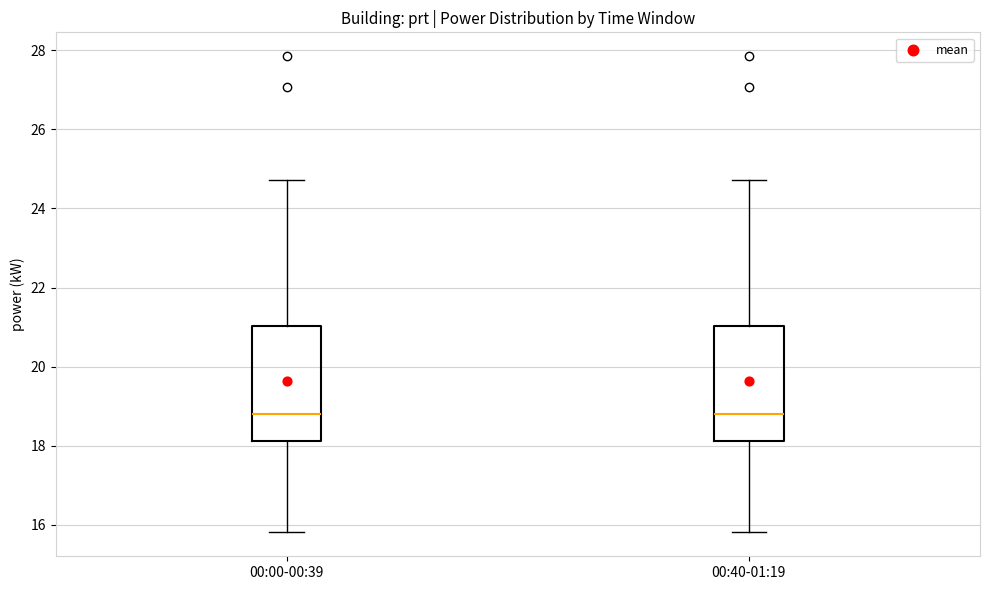

Reading left to right, transcribe this box plot: for each box, give where its median line is, the range the box spans, and where its two whiskers end, as read against the y-axis. The values are not printed on the chart, so give them approximately, as read against the axis.

00:00-00:39: median 18.8, box 18.2 to 21.0, whiskers 15.8 to 24.8
00:40-01:19: median 18.8, box 18.2 to 21.0, whiskers 15.8 to 24.8